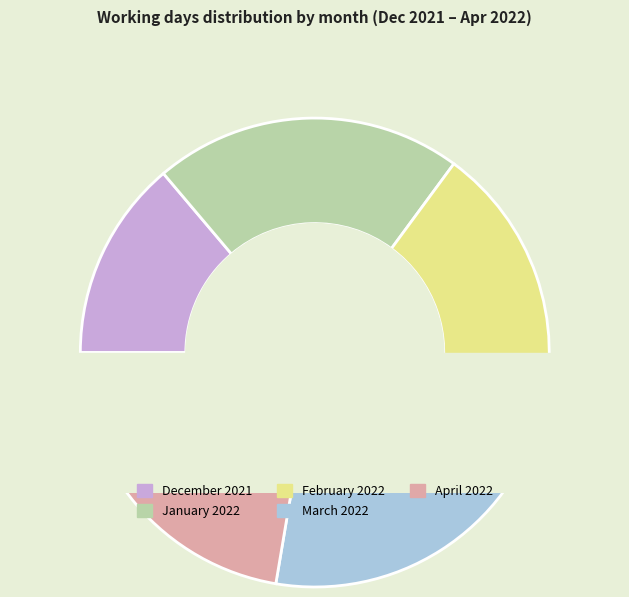

Which slice is the largest?

March 2022